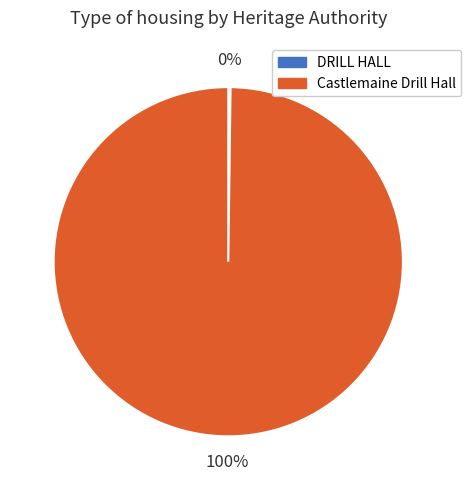

The Castlemaine Drill Hall slice represents 88% of the pie. True or false?

False